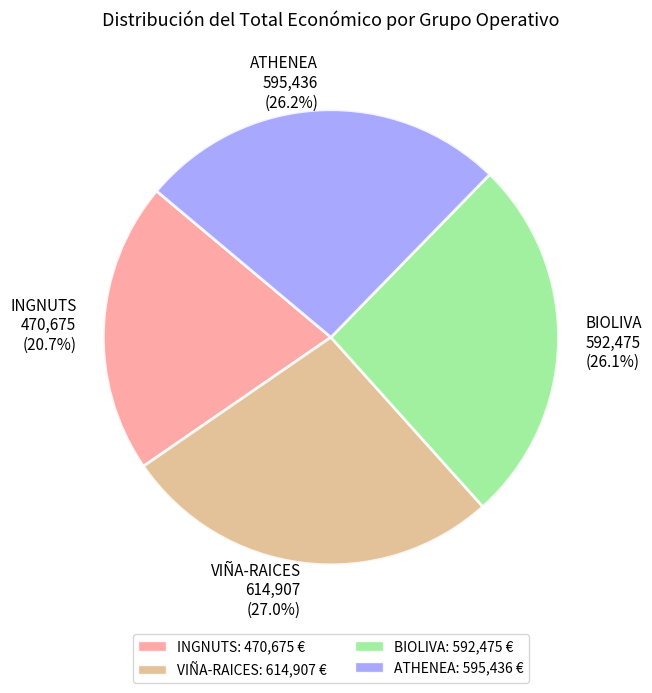

How many segments does this pie chart have?

4